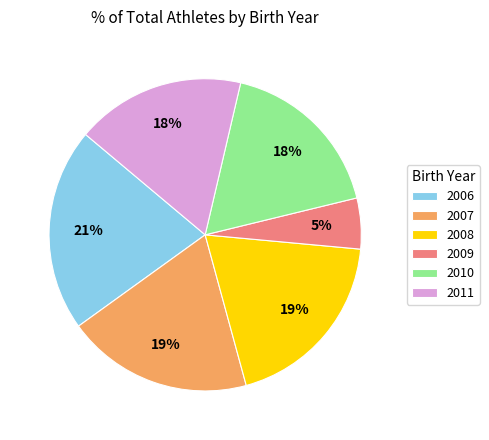

Which category has the biggest portion of the pie?

2006